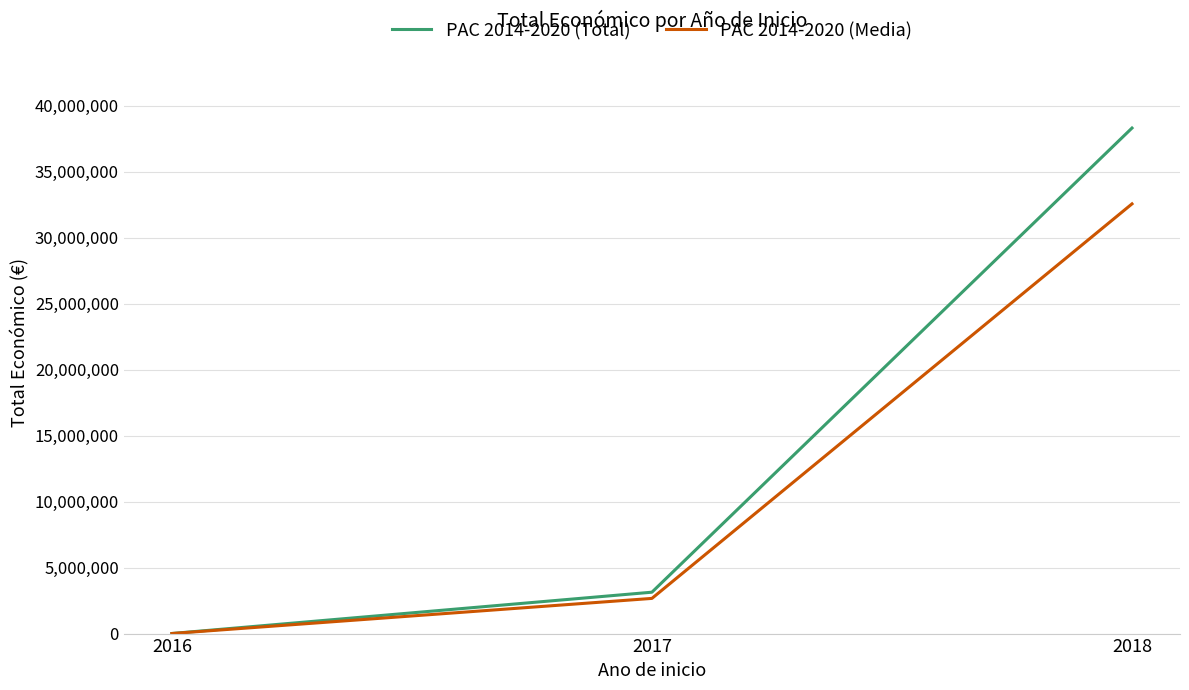

What is the difference between the PAC 2014-2020 (Total) values at 2016 and 2017?

3129799.0